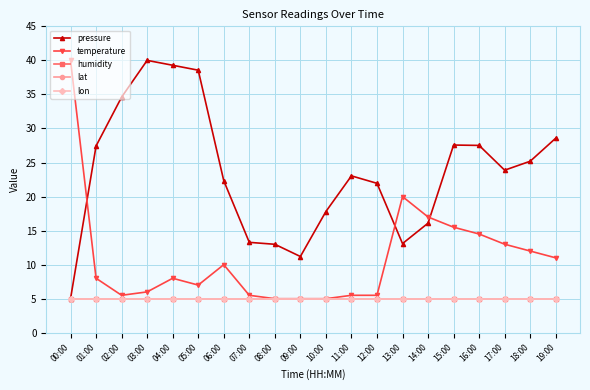

At which label does pressure reach its minimum?

00:00